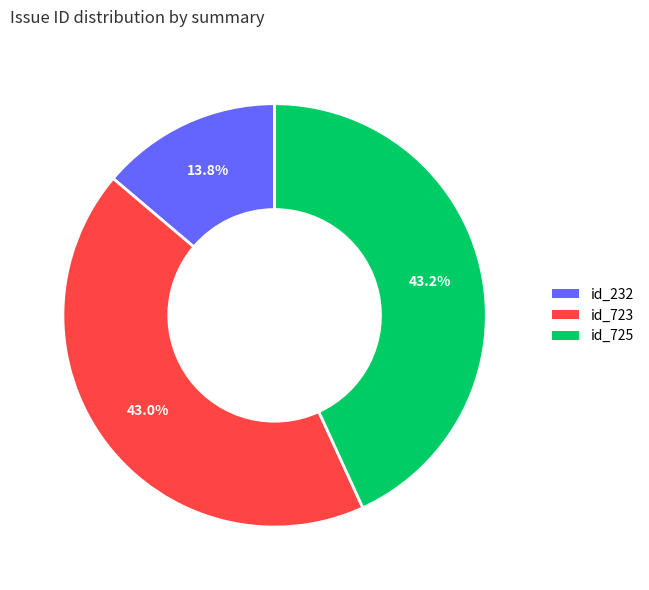

What is the ratio of the value at id_725 to the value at id_723?

1.0